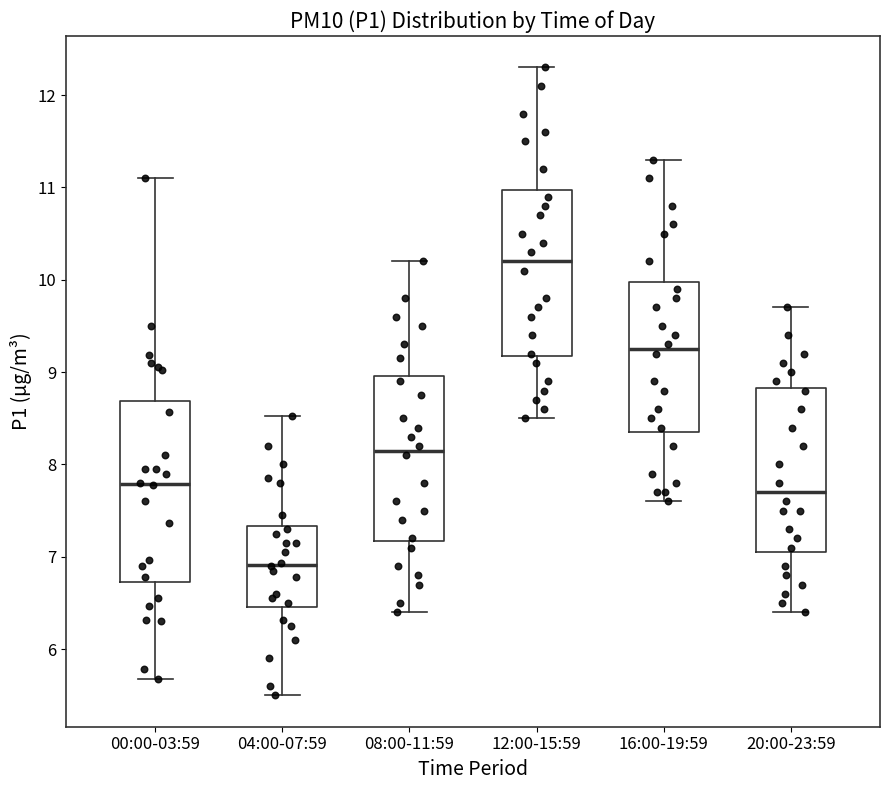

Reading left to right, read every box against the y-axis: the position of its median line, the range the box covers, and the ends of its whiskers. The values are not printed on the chart, so give them approximately, as read against the axis.

00:00-03:59: median 7.8, box 6.7 to 8.7, whiskers 5.7 to 11.1
04:00-07:59: median 6.9, box 6.5 to 7.3, whiskers 5.5 to 8.5
08:00-11:59: median 8.2, box 7.2 to 9.0, whiskers 6.4 to 10.2
12:00-15:59: median 10.2, box 9.2 to 11.0, whiskers 8.5 to 12.3
16:00-19:59: median 9.3, box 8.4 to 10.0, whiskers 7.6 to 11.3
20:00-23:59: median 7.7, box 7.1 to 8.8, whiskers 6.4 to 9.7